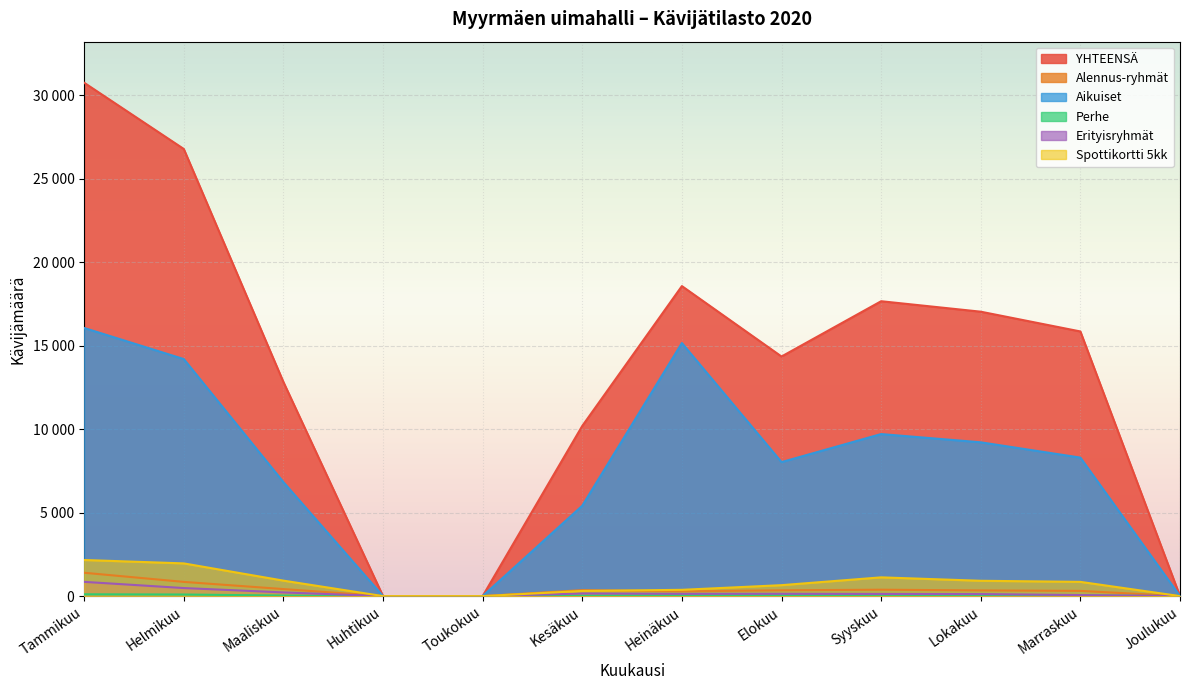

Which category has the highest value across all series?

Tammikuu